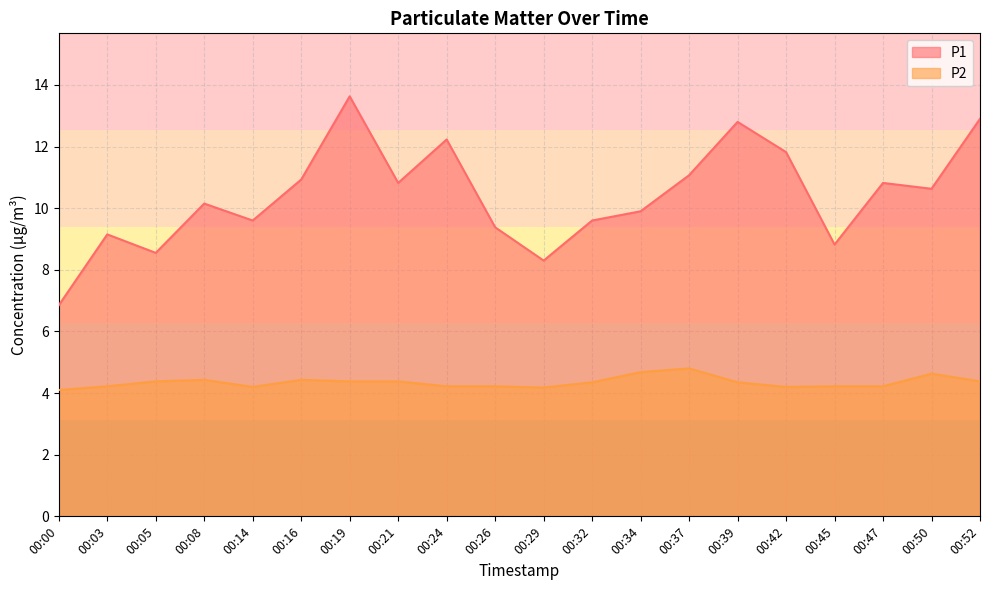

List the labels in order of P2 value, largest first.

00:37, 00:34, 00:50, 00:08, 00:16, 00:05, 00:19, 00:21, 00:52, 00:32, 00:39, 00:03, 00:24, 00:26, 00:45, 00:47, 00:14, 00:42, 00:29, 00:00